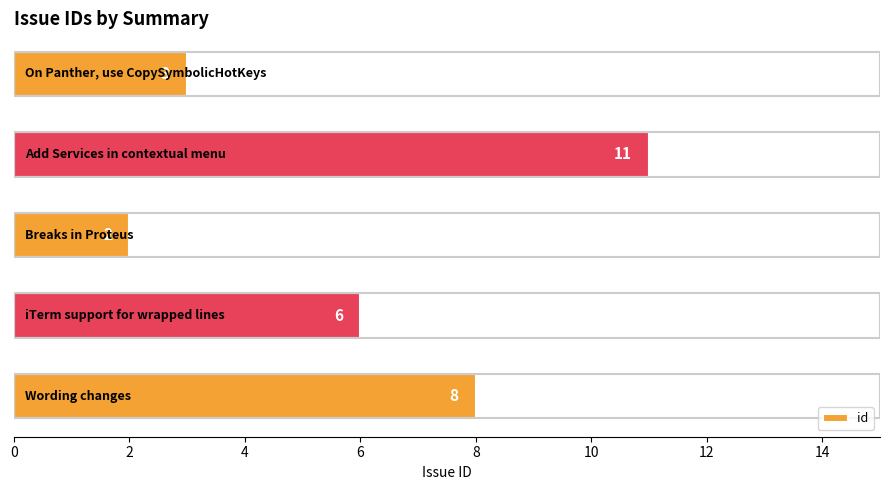

What is the greatest value displayed?

11